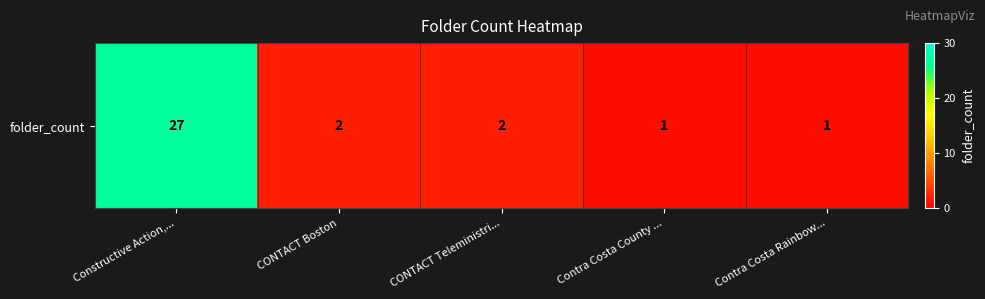

Where does the data first go above 2?

Constructive Action,...